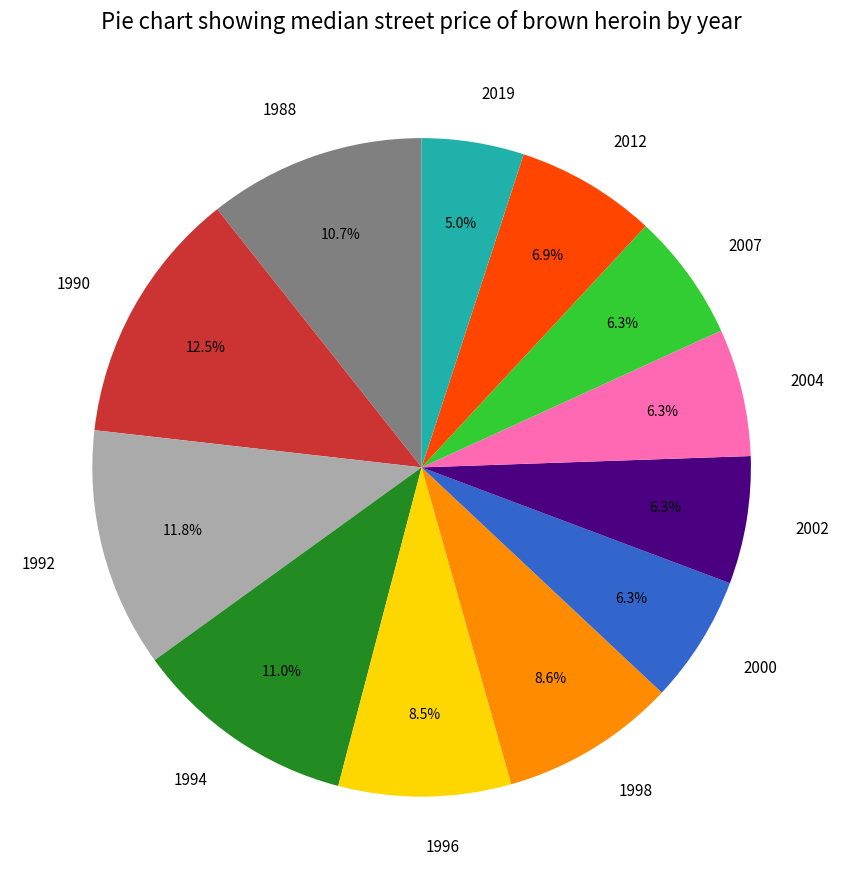

Which category has the biggest portion of the pie?

1990